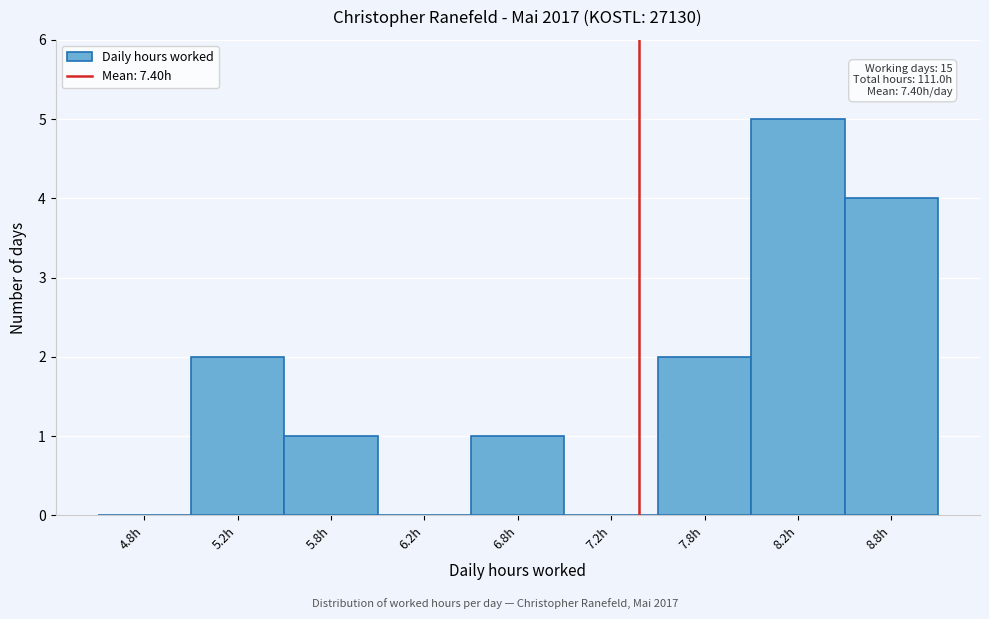

Reading left to right, list all the values displayed in this chart.

4.8h=0	5.2h=2	5.8h=1	6.2h=0	6.8h=1	7.2h=0	7.8h=2	8.2h=5	8.8h=4